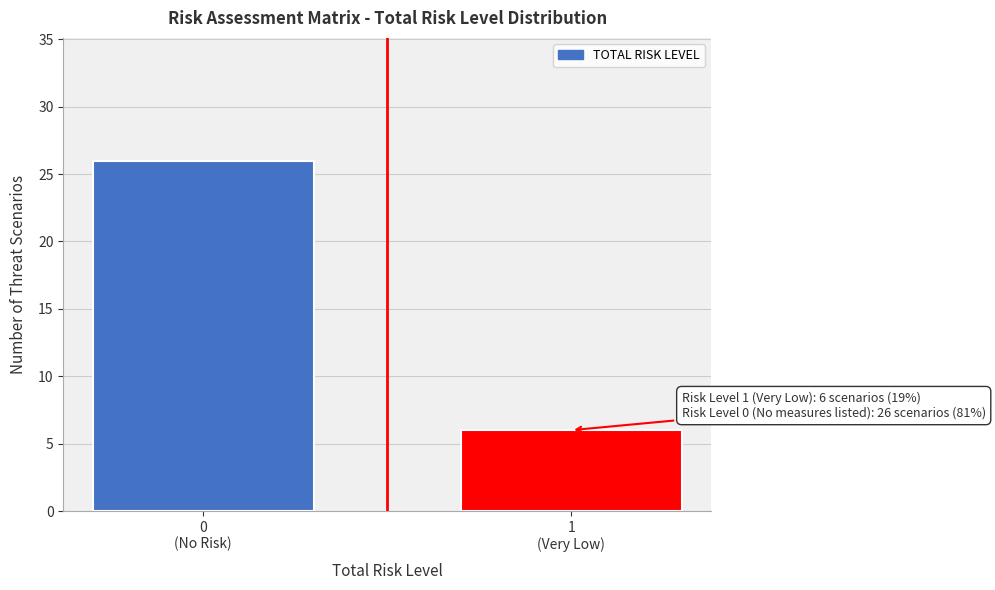

Reading left to right, extract all data points from this chart.

26	6